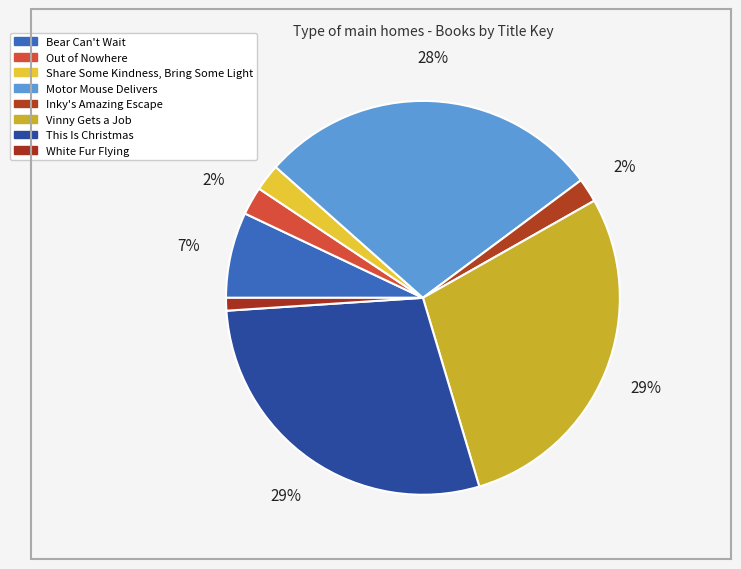

Approximately how many times larger is the value at Motor Mouse Delivers compared to White Fur Flying?

27.1